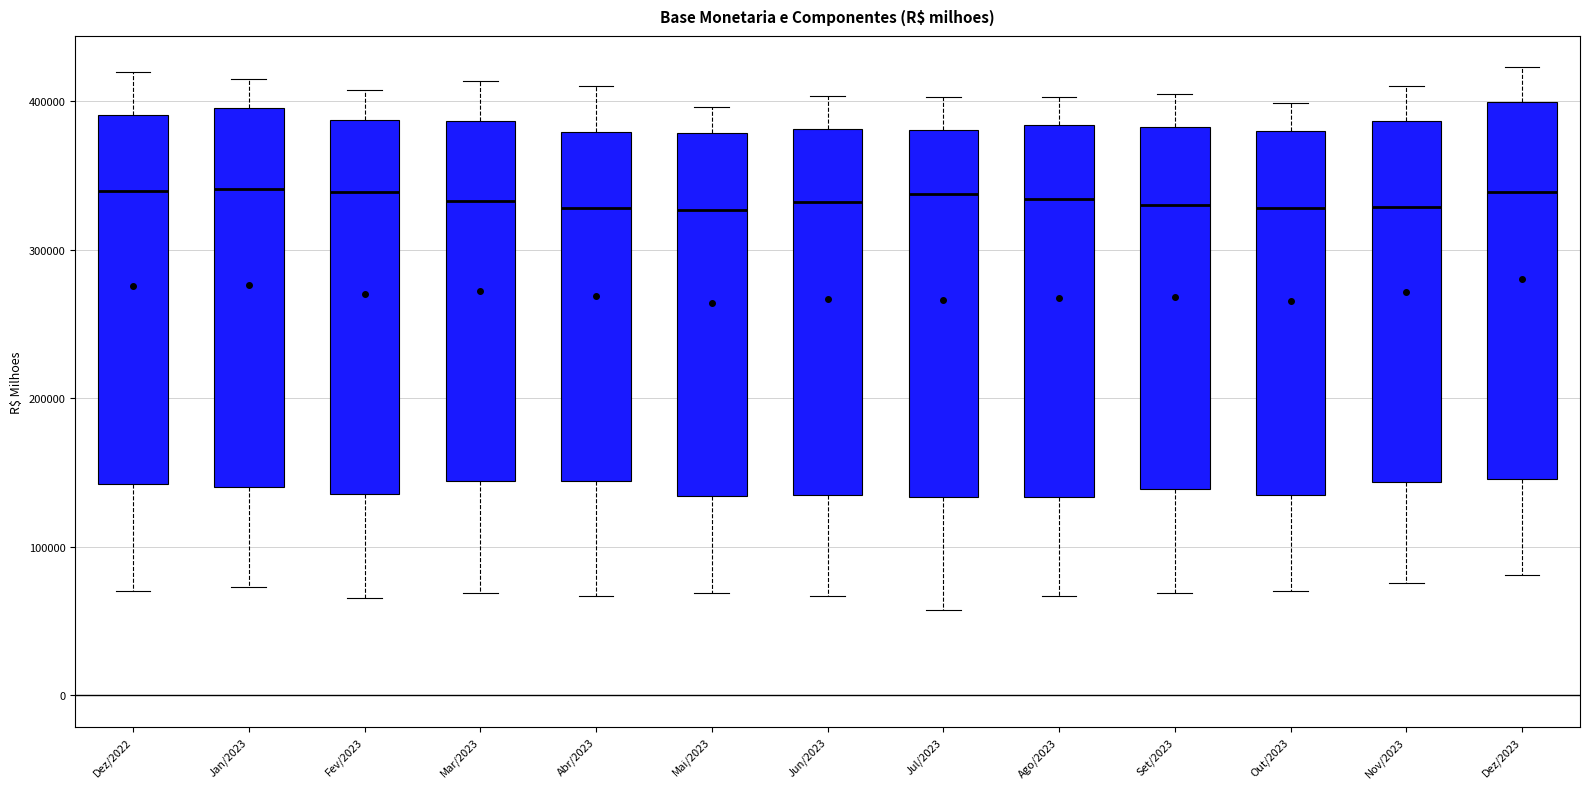

Reading left to right, transcribe this box plot: for each box, give where its median line is, the range the box spans, and where its two whiskers end, as read against the y-axis. The values are not printed on the chart, so give them approximately, as read against the axis.

Dez/2022: median 340000, box 140000 to 390000, whiskers 70000 to 420000
Jan/2023: median 340000, box 140000 to 400000, whiskers 70000 to 420000
Fev/2023: median 340000, box 140000 to 390000, whiskers 70000 to 410000
Mar/2023: median 330000, box 140000 to 390000, whiskers 70000 to 410000
Abr/2023: median 330000, box 140000 to 380000, whiskers 70000 to 410000
Mai/2023: median 330000, box 130000 to 380000, whiskers 70000 to 400000
Jun/2023: median 330000, box 140000 to 380000, whiskers 70000 to 400000
Jul/2023: median 340000, box 130000 to 380000, whiskers 60000 to 400000
Ago/2023: median 330000, box 130000 to 380000, whiskers 70000 to 400000
Set/2023: median 330000, box 140000 to 380000, whiskers 70000 to 400000
Out/2023: median 330000, box 140000 to 380000, whiskers 70000 to 400000
Nov/2023: median 330000, box 140000 to 390000, whiskers 80000 to 410000
Dez/2023: median 340000, box 150000 to 400000, whiskers 80000 to 420000